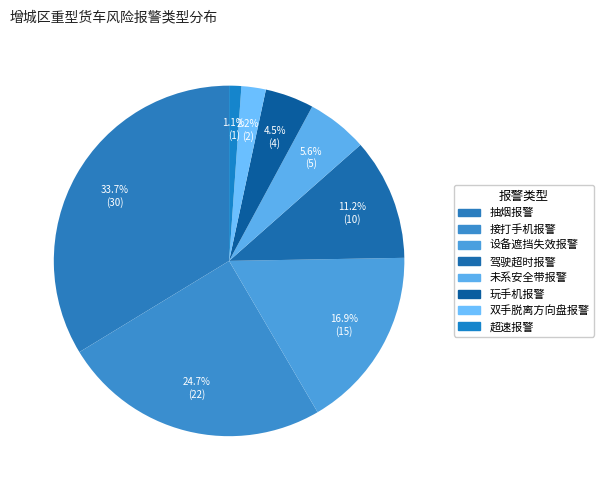

Rank the categories by value from highest to lowest.

抽烟报警, 接打手机报警, 设备遮挡失效报警, 驾驶超时报警, 未系安全带报警, 玩手机报警, 双手脱离方向盘报警, 超速报警